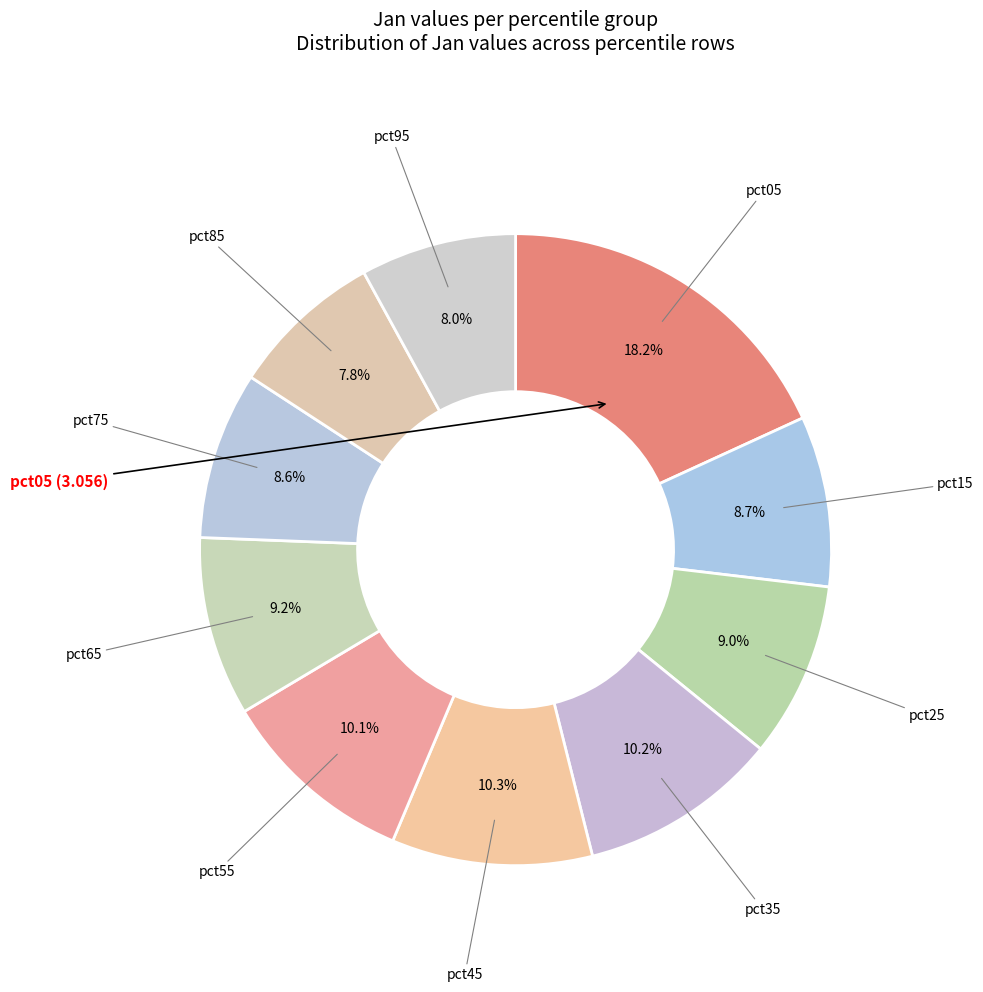

What is the ratio of the value at pct65 to the value at pct95?

1.2